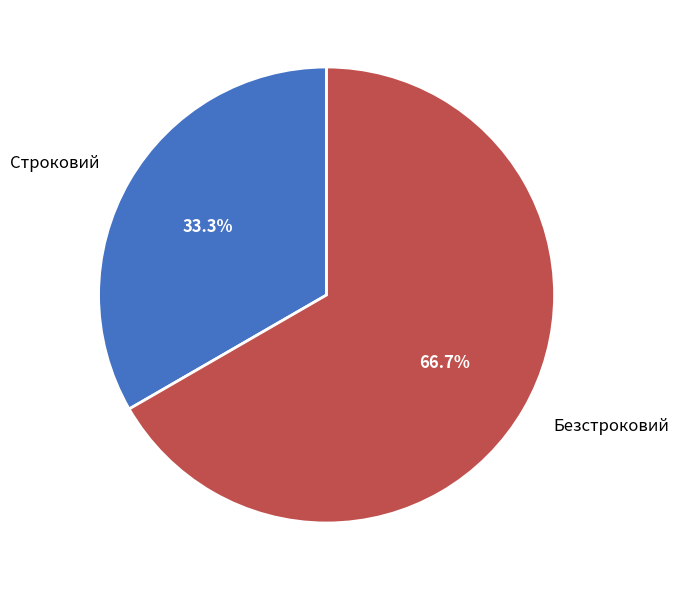

Count the number of slices in the pie.

2